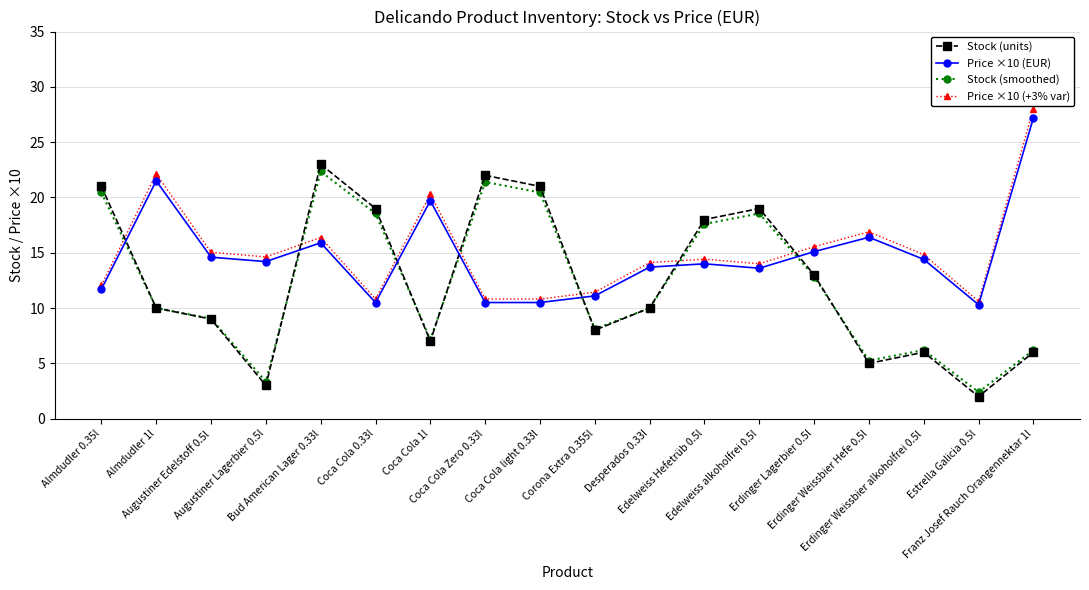

What is the minimum value for Price ×10 (+3% var)?

10.6